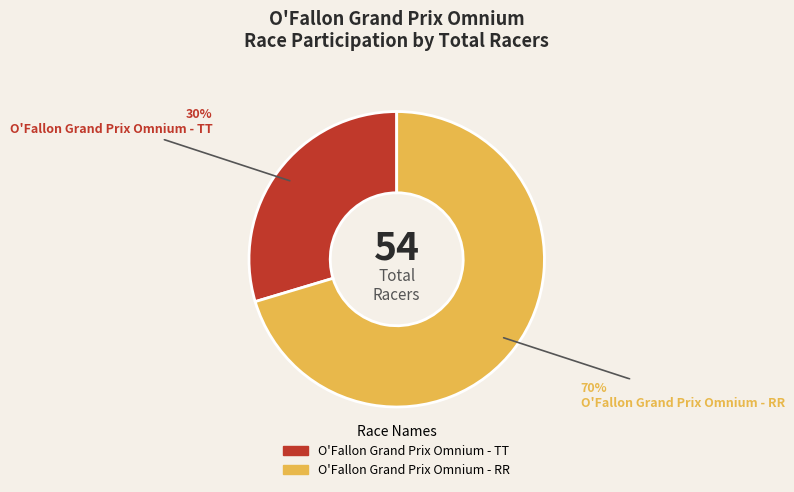

True or false: O'Fallon Grand Prix Omnium - RR accounts for 70% of the total.

True